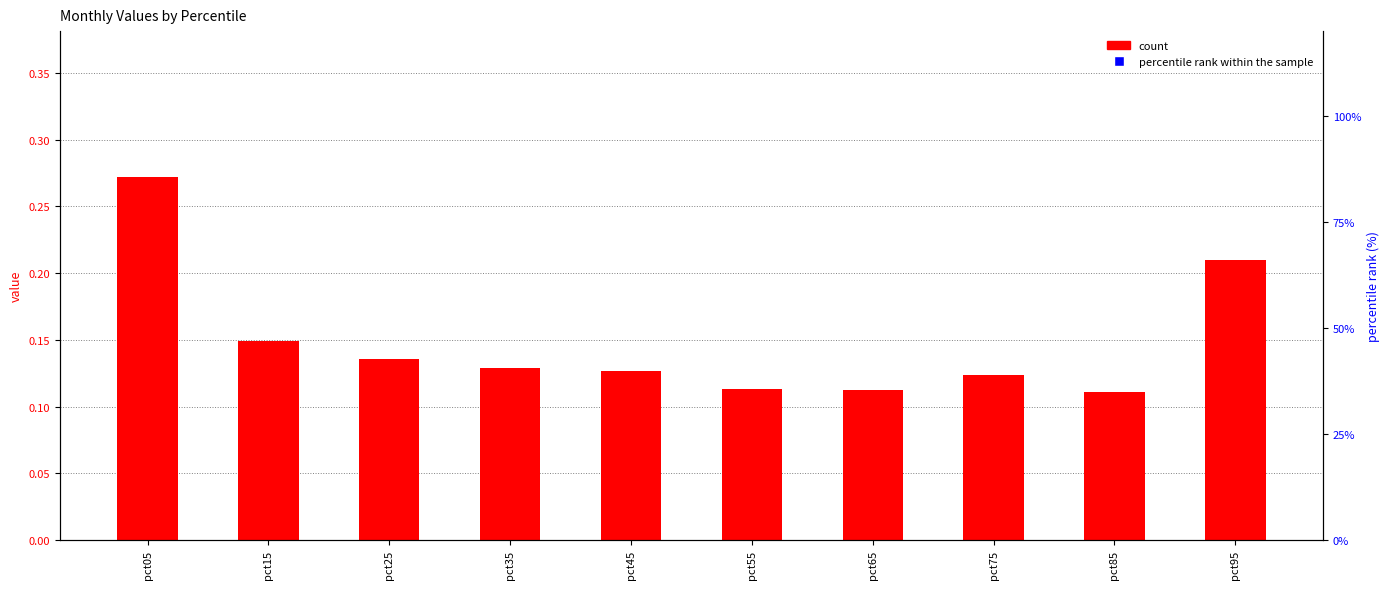

What are all the series names shown in the legend?

count, percentile rank within the sample